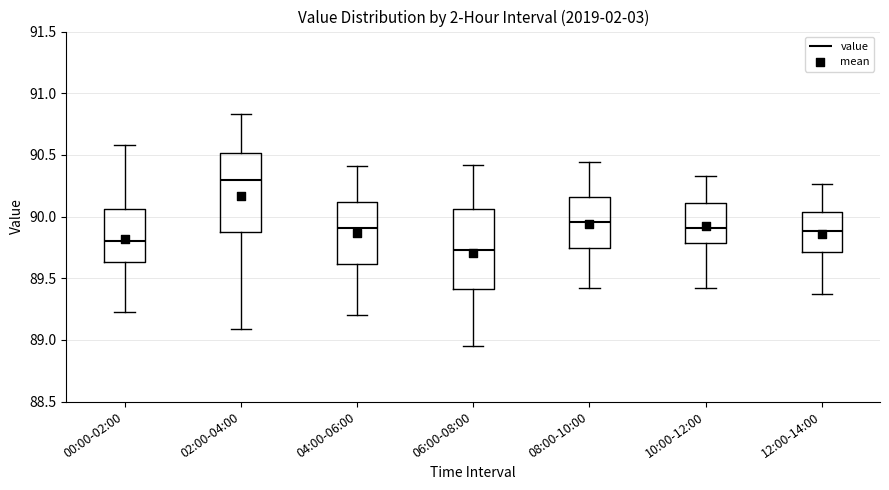

Reading left to right, transcribe this box plot: for each box, give where its median line is, the range the box spans, and where its two whiskers end, as read against the y-axis. The values are not printed on the chart, so give them approximately, as read against the axis.

00:00-02:00: median 89.80, box 89.65 to 90.05, whiskers 89.25 to 90.60
02:00-04:00: median 90.30, box 89.90 to 90.50, whiskers 89.10 to 90.85
04:00-06:00: median 89.90, box 89.60 to 90.10, whiskers 89.20 to 90.40
06:00-08:00: median 89.75, box 89.40 to 90.05, whiskers 88.95 to 90.40
08:00-10:00: median 89.95, box 89.75 to 90.15, whiskers 89.40 to 90.45
10:00-12:00: median 89.90, box 89.80 to 90.10, whiskers 89.40 to 90.35
12:00-14:00: median 89.90, box 89.70 to 90.05, whiskers 89.35 to 90.25